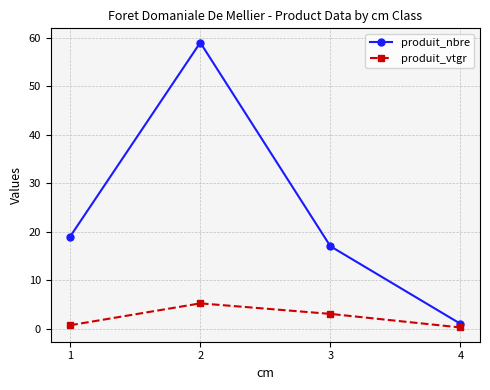

True or false: produit_nbre has more than 0 points higher than both neighbors.

True